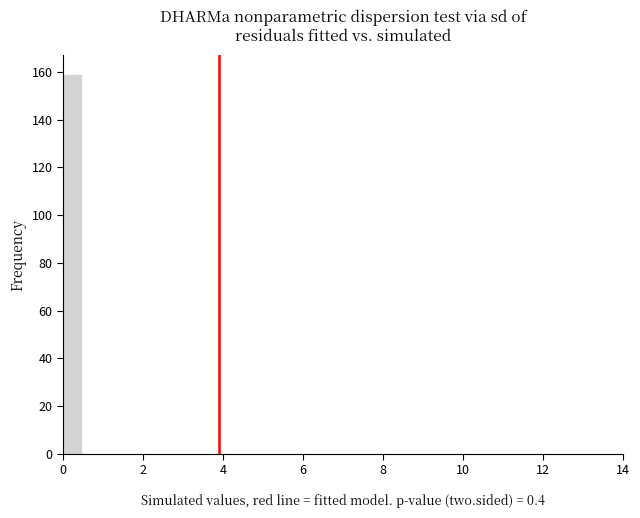

Read against the x-axis, roughly where is the centre of the tallest bar?

0.2